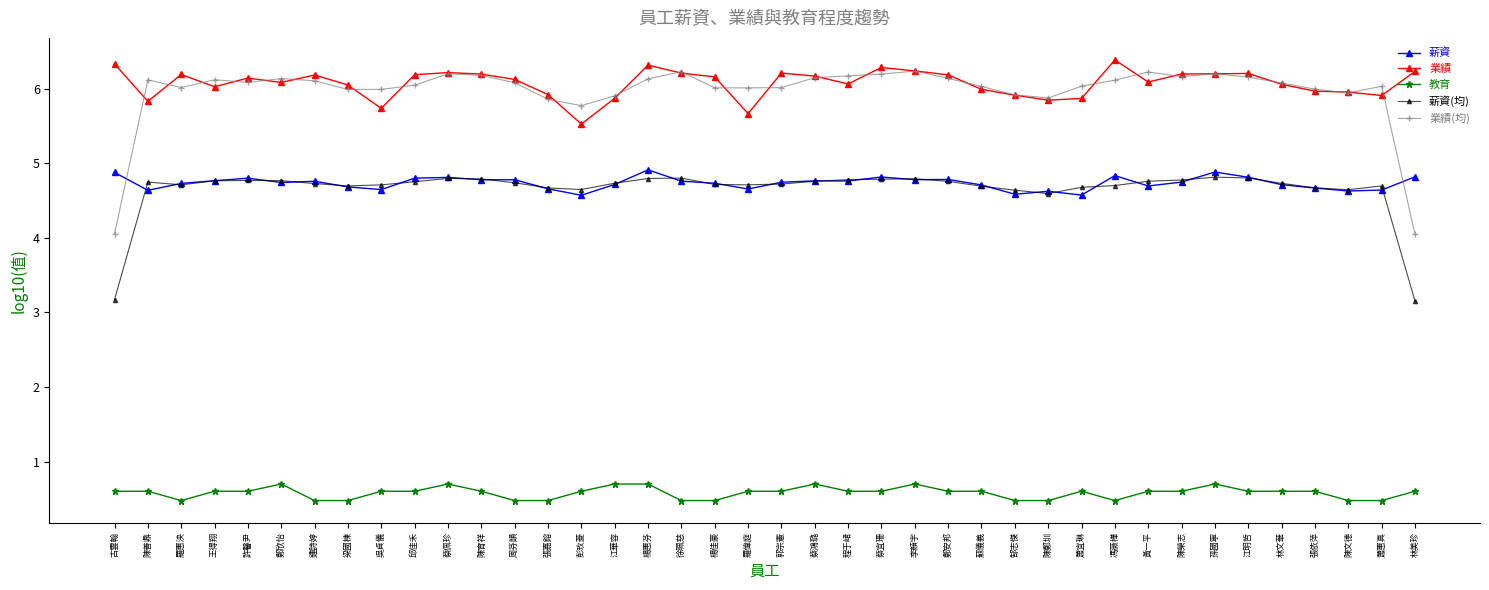

Is the value of 薪資(均) at 林美珍 greater than the value of 教育 at 周芬韻?

Yes